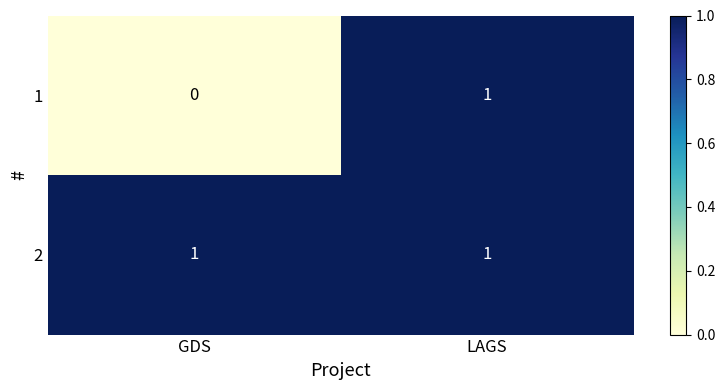

Is the value of 2 at GDS greater than the value of 1 at GDS?

Yes